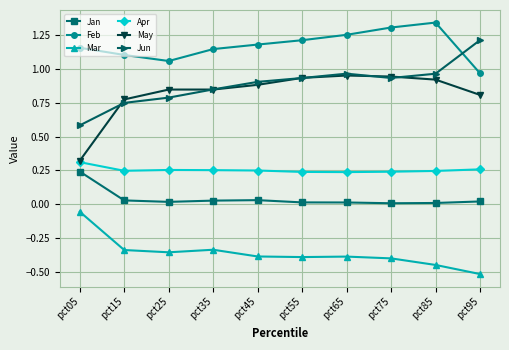

At which label does May reach its minimum?

pct05